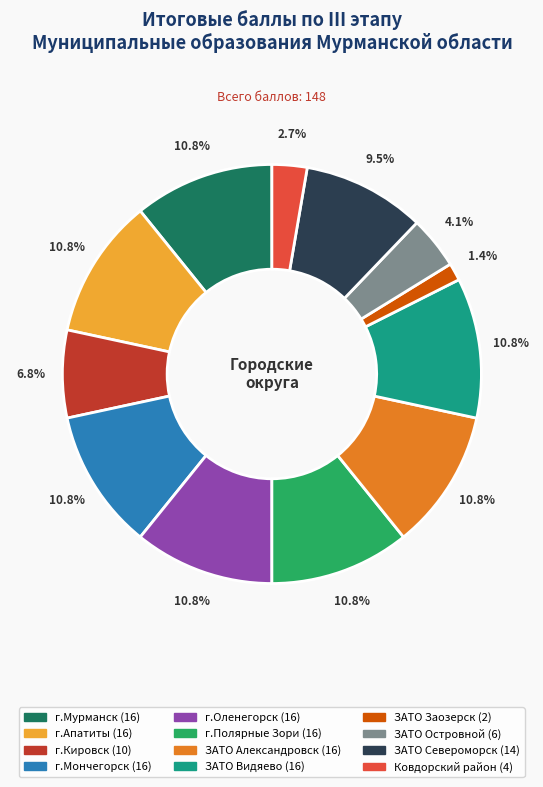

Which slice is the smallest?

ЗАТО Заозерск